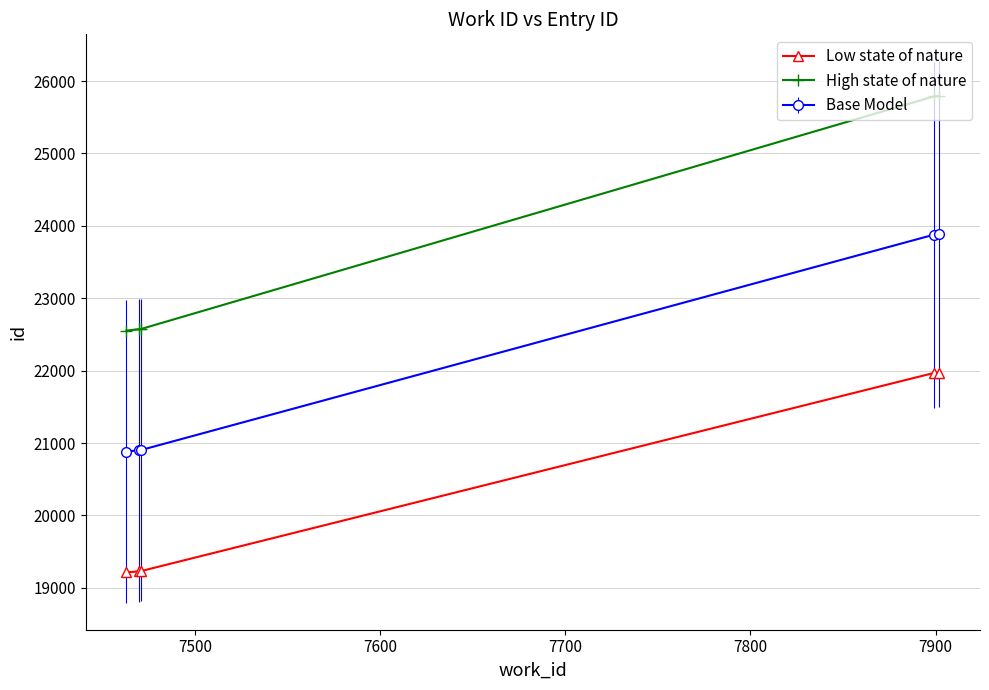

True or false: Base Model and Low state of nature cross at least once.

False